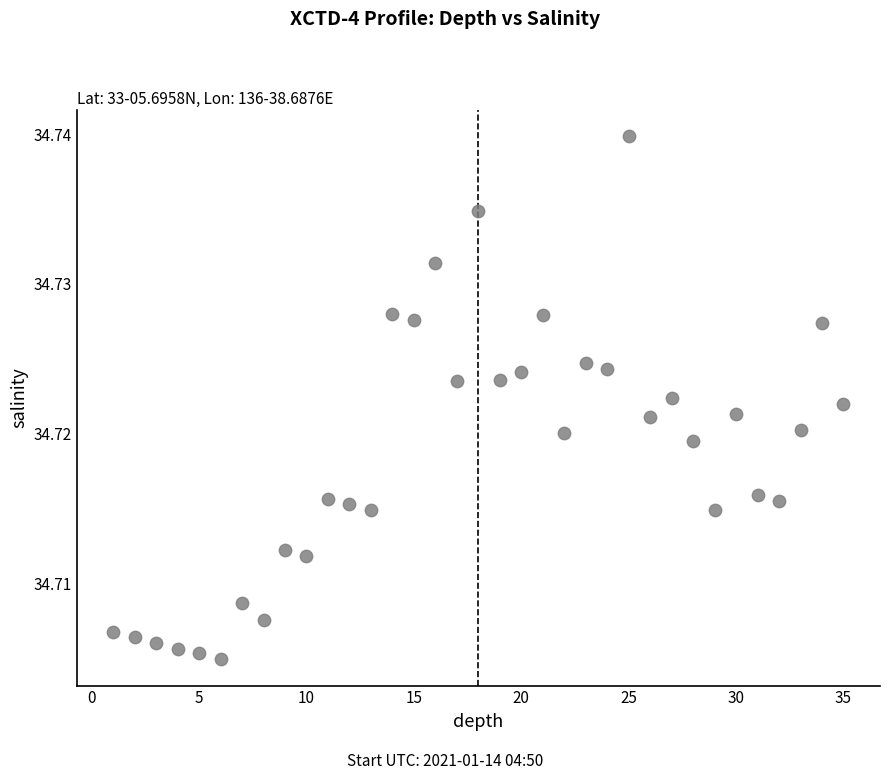

What is the range of X values (max minus min)?

34.0